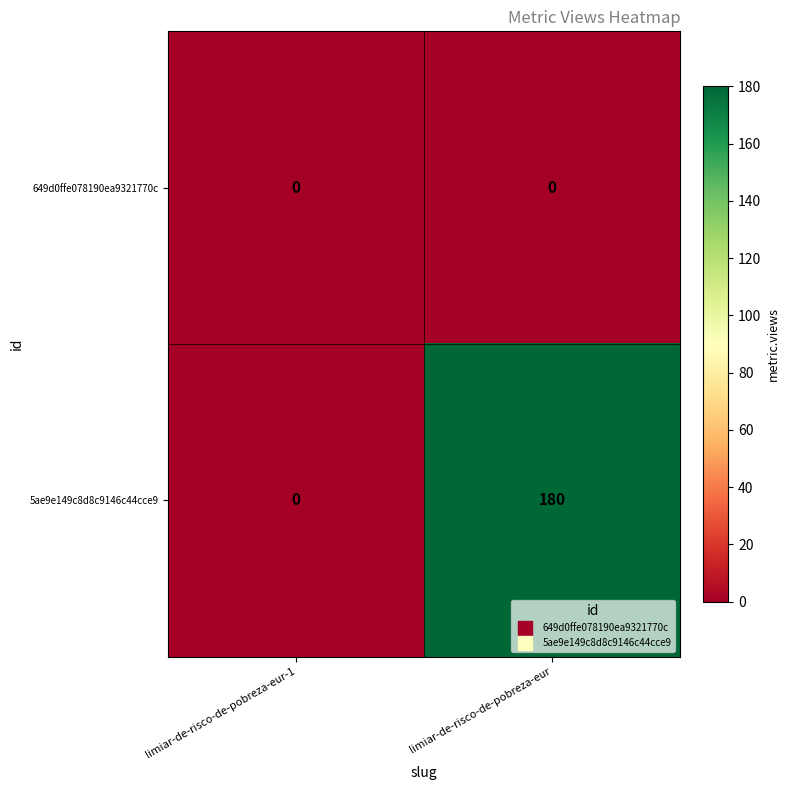

Reading left to right, list all the values displayed in this chart.

649d0ffe078190ea9321770c: 0	0
5ae9e149c8d8c9146c44cce9: 0	180